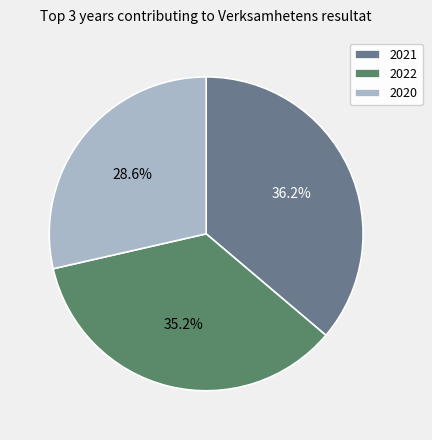

What percentage do 2020 and 2021 together represent?

64.8%